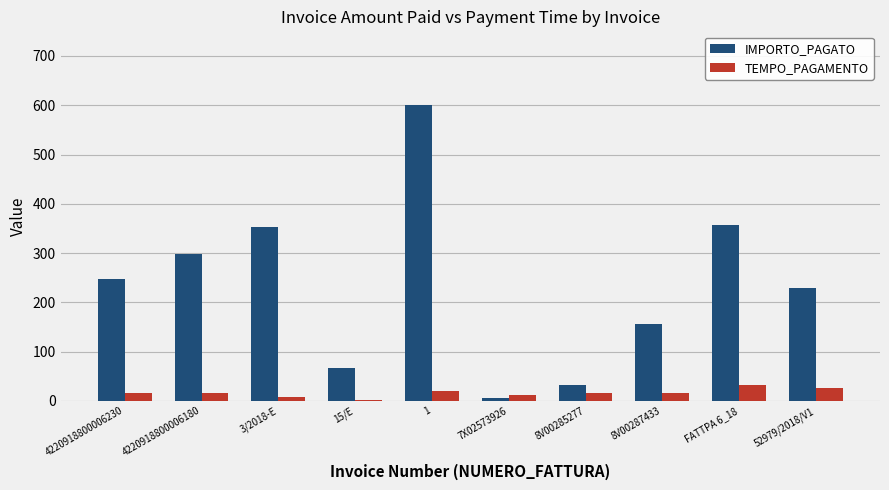

Reading left to right, list all the values displayed in this chart.

IMPORTO_PAGATO: 248.2	298.3	353.5	65.9	600.0	6.4	31.5	157.0	357.8	229.6
TEMPO_PAGAMENTO: 15.0	15.0	7.0	1.0	21.0	11.0	15.0	15.0	33.0	26.0